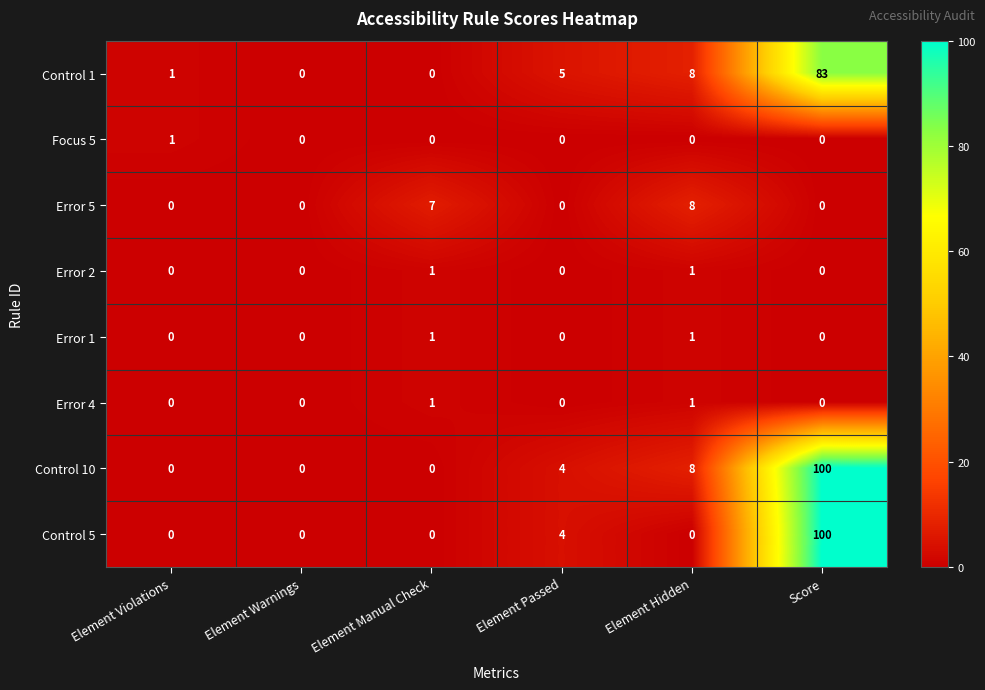

Is it true that Error 1 equals 2 at Element Hidden?

False